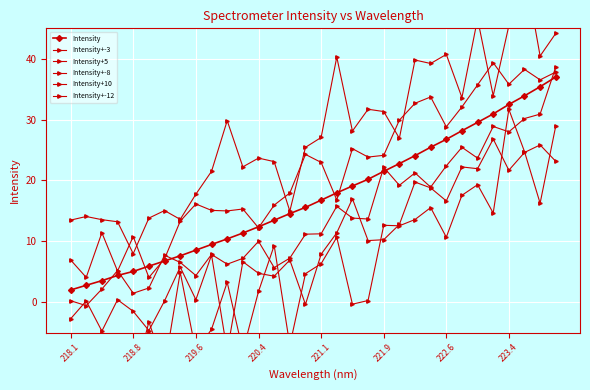

How many values in Intensity+-3 are above zero?

31